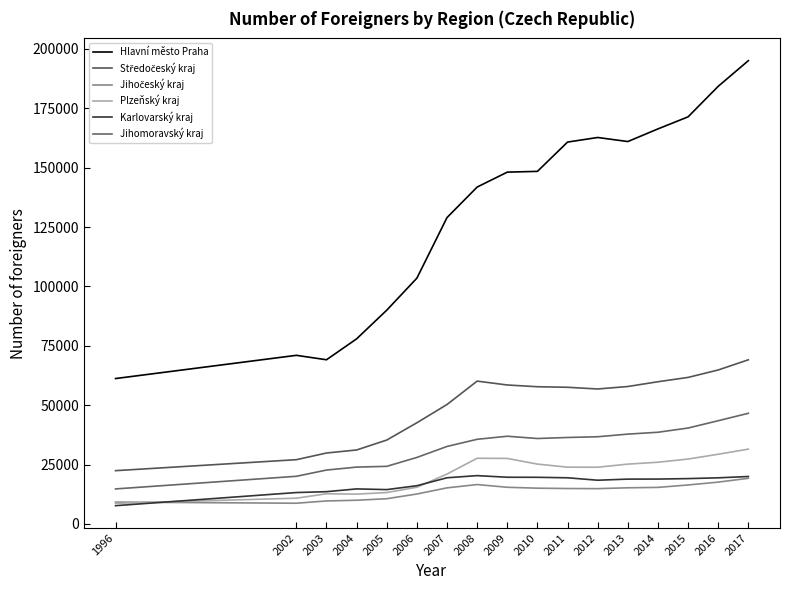

How many lines are shown in the chart?

6